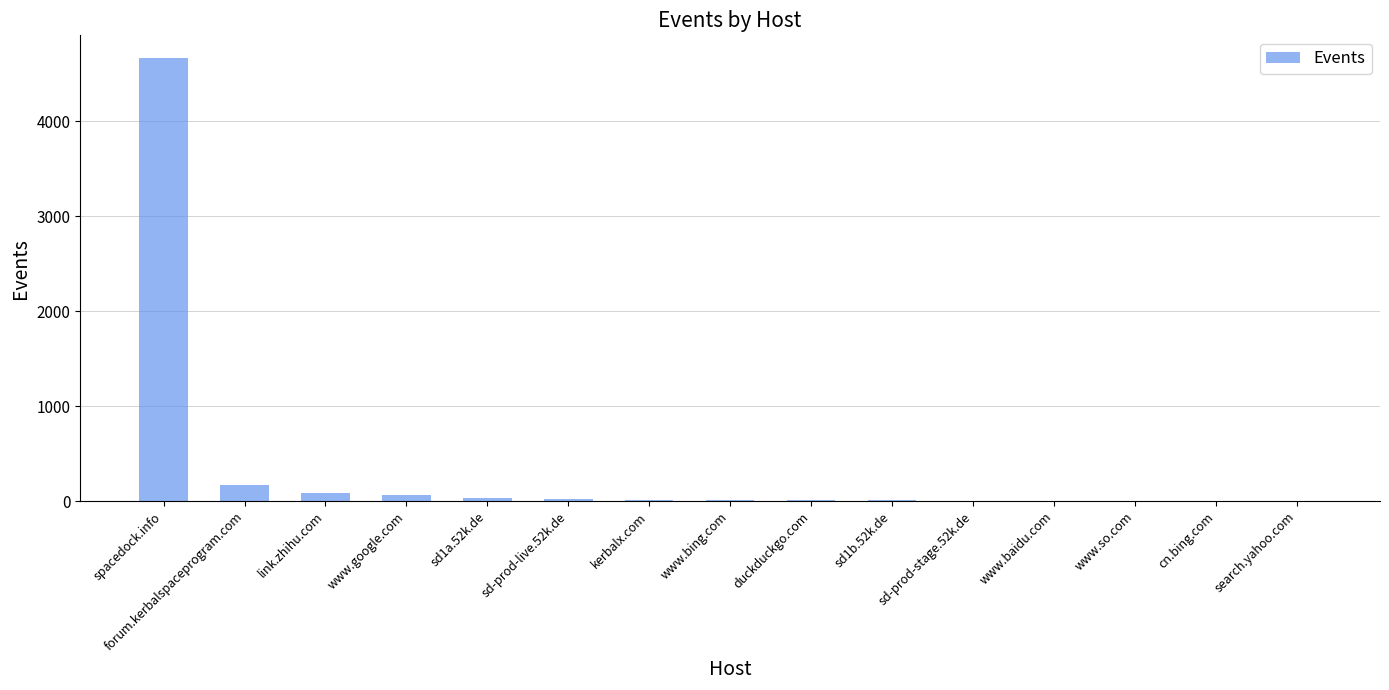

What is the average value?

341